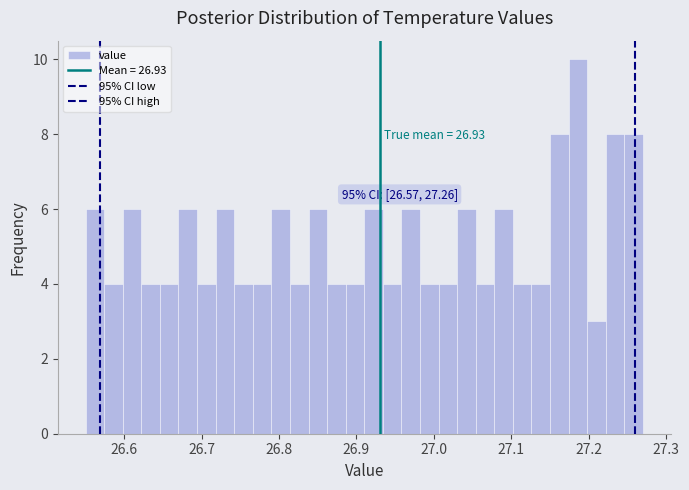

Read against the x-axis, roughly where is the centre of the tallest bar?

27.19